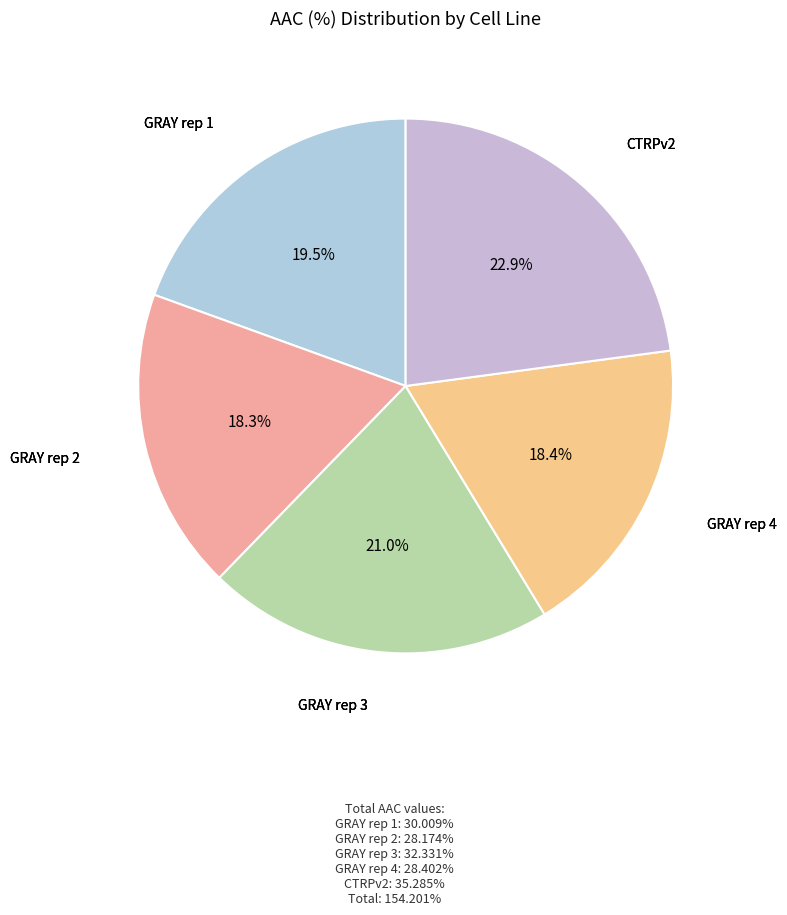

What is the smallest slice in the pie chart?

GRAY rep 2